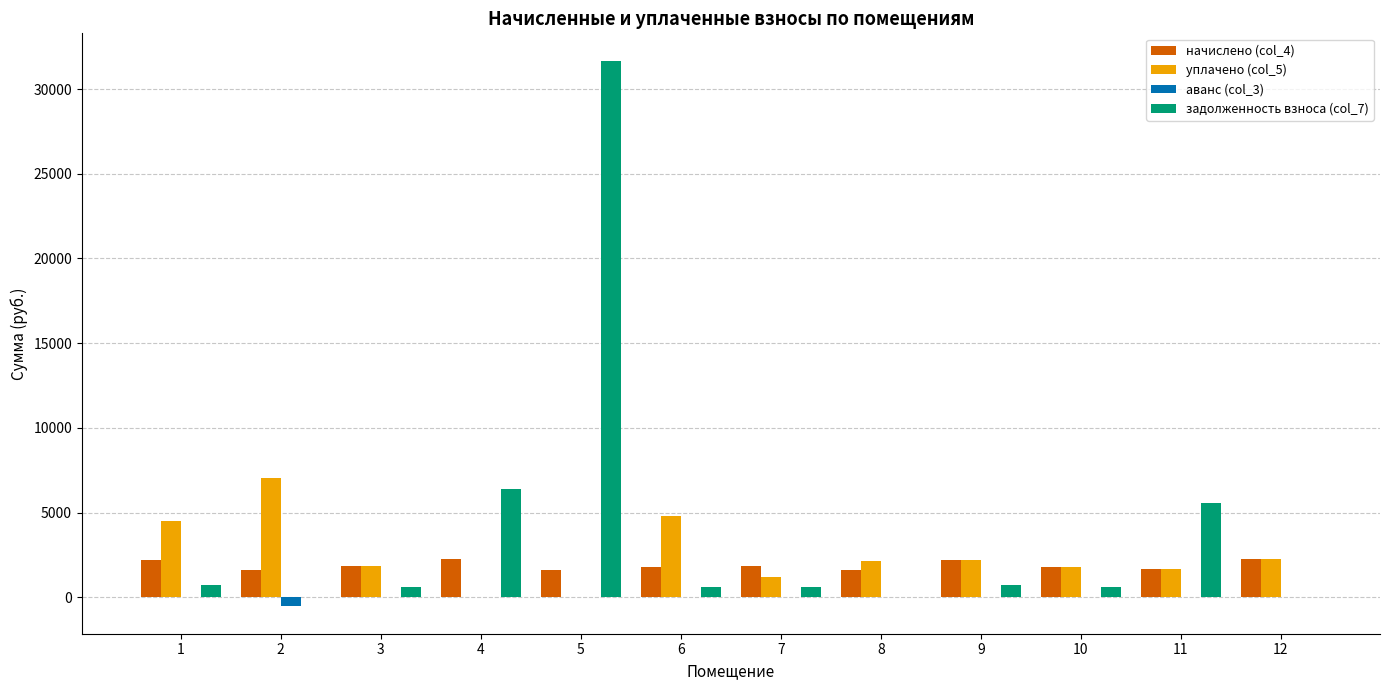

Between 4 and 5, which series saw the biggest shift?

задолженность взноса (col_7)